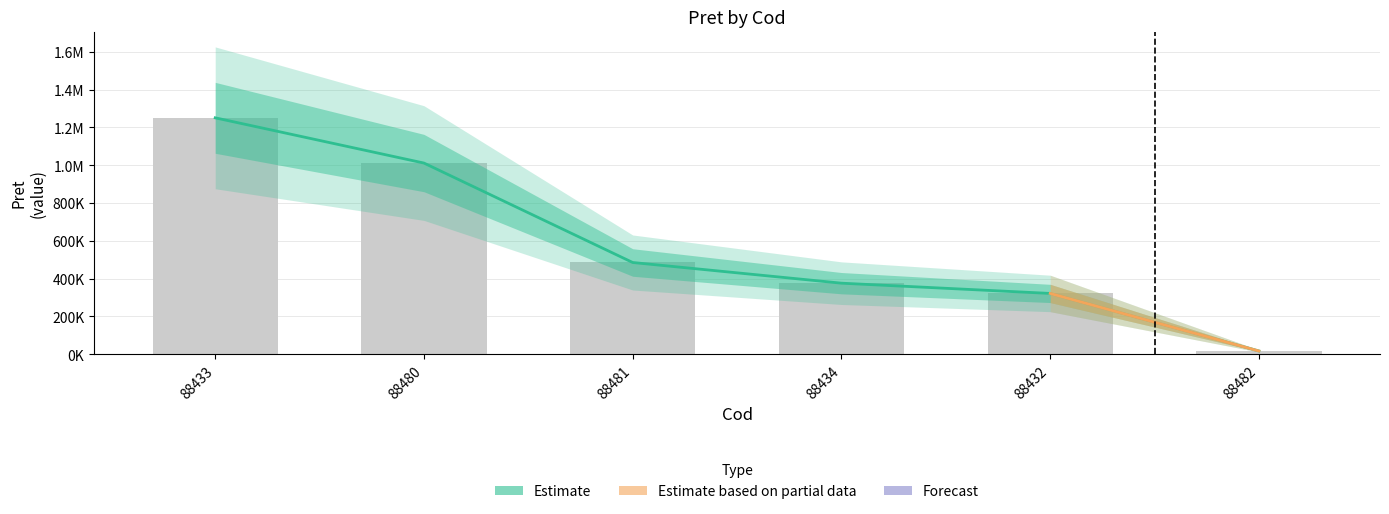

Rank the categories by value from highest to lowest.

88433, 88480, 88481, 88434, 88432, 88482